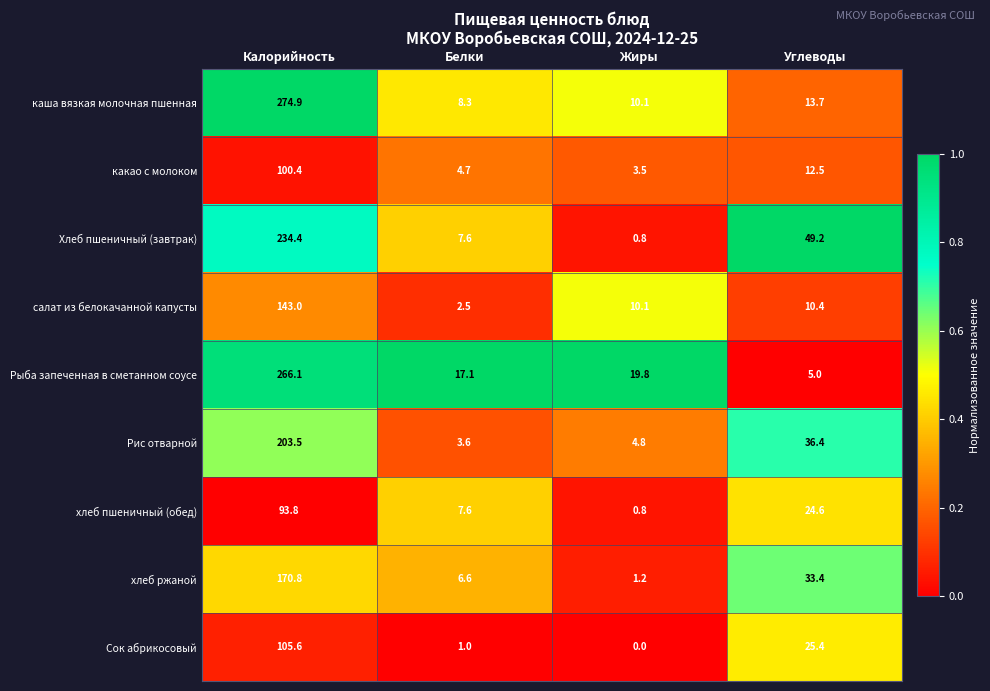

List the series in order of their peak value, highest first.

каша вязкая молочная пшенная, Рыба запеченная в сметанном соусе, Хлеб пшеничный (завтрак), Рис отварной, хлеб ржаной, салат из белокачанной капусты, Сок абрикосовый, какао с молоком, хлеб пшеничный (обед)